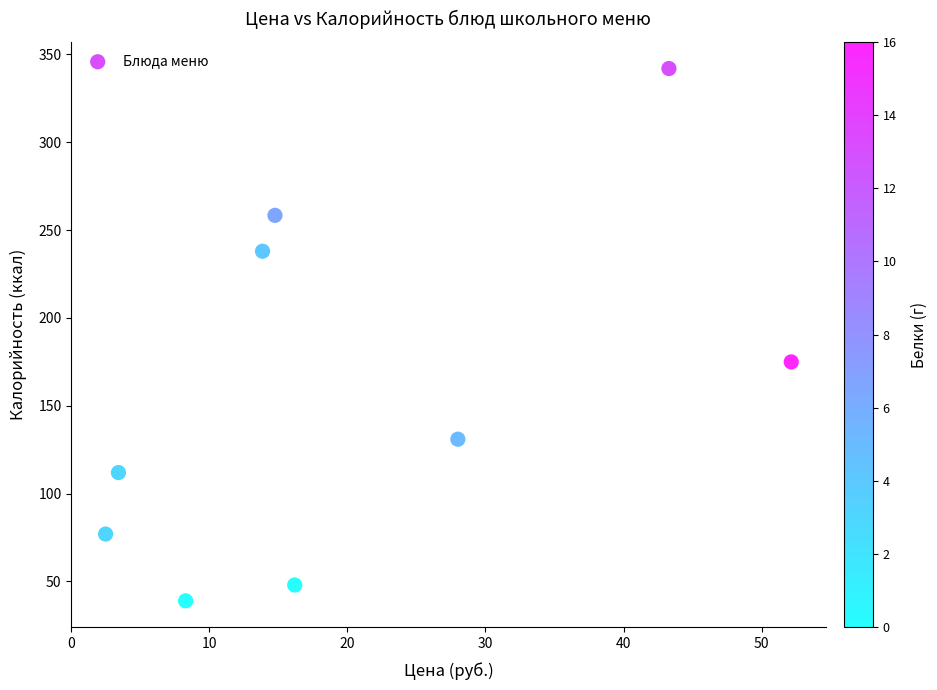

What Y value in the scatter plot is closest to 190?

175.0